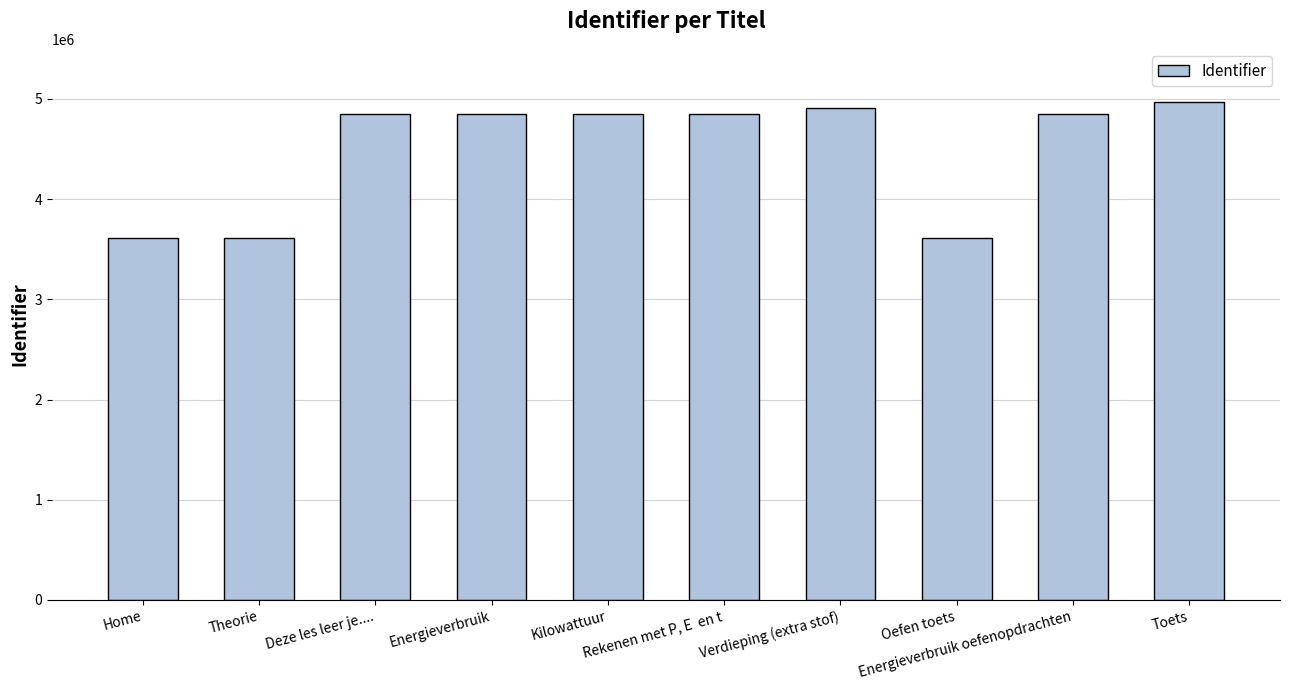

What is the difference between the second highest and second lowest values?

1294321